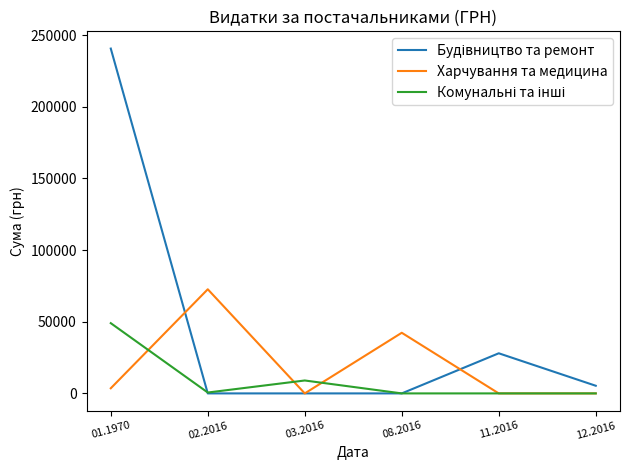

Which series changed the most between 03.2016 and 08.2016?

Харчування та медицина